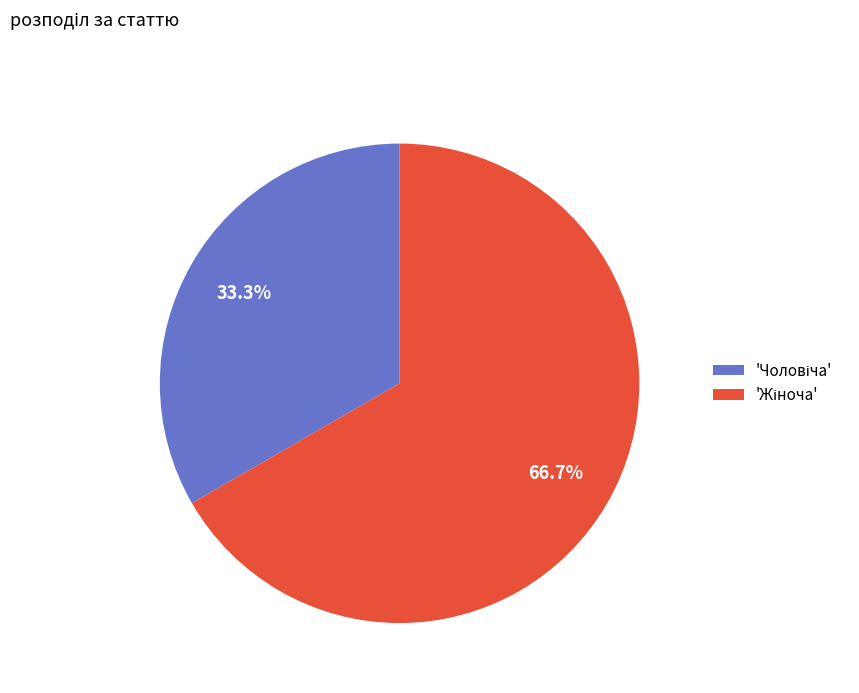

How many slices are in this pie chart?

2